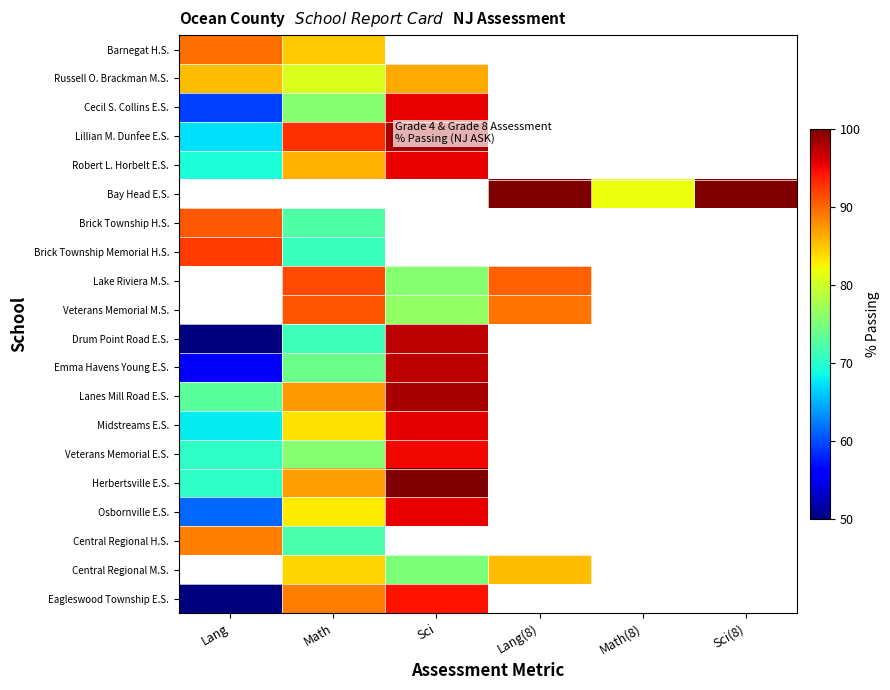

The Central Regional H.S. series shows 157.3 at Lang. True or false?

False